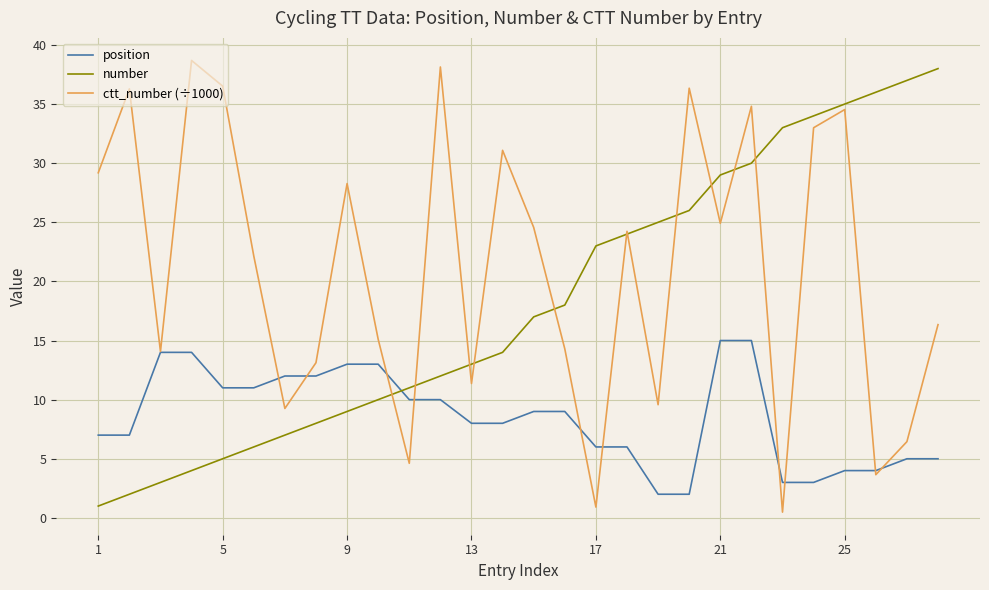

What is the lowest value of the number series?

1.0